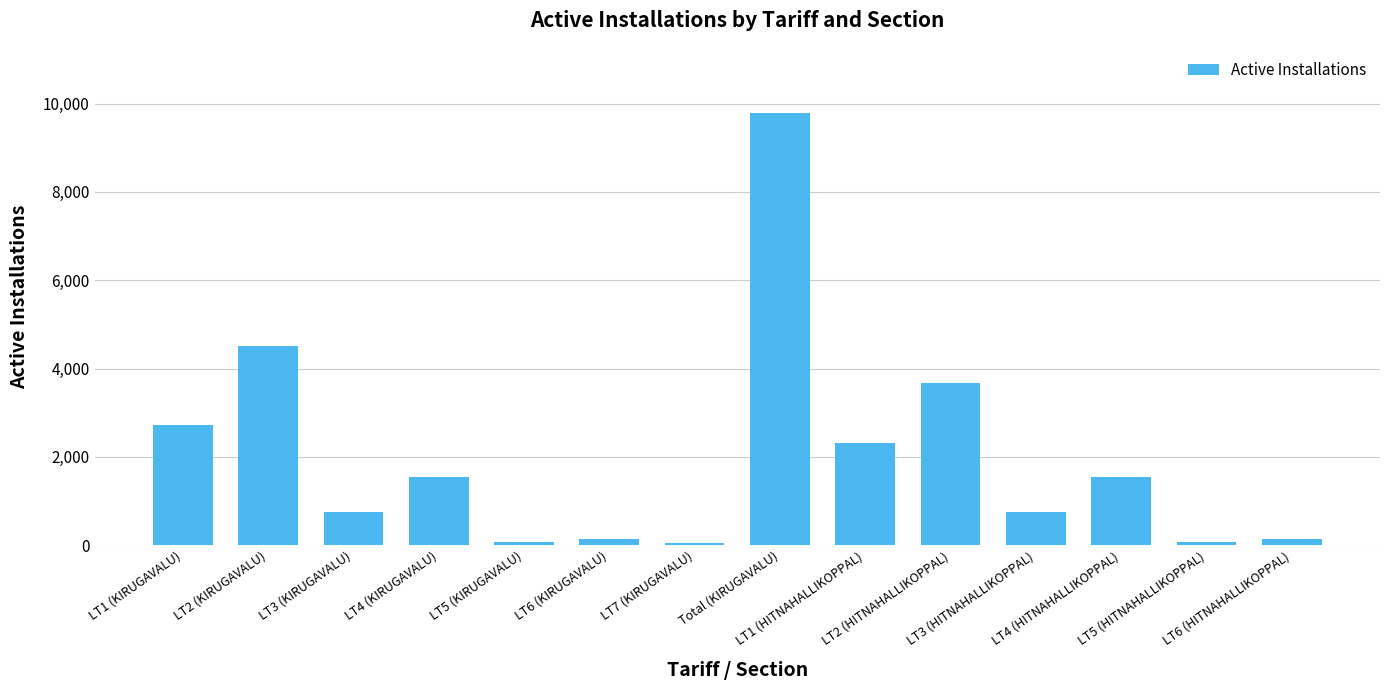

Which has a higher value, LT6 (HITNAHALLIKOPPAL) or LT3 (KIRUGAVALU)?

LT3 (KIRUGAVALU)